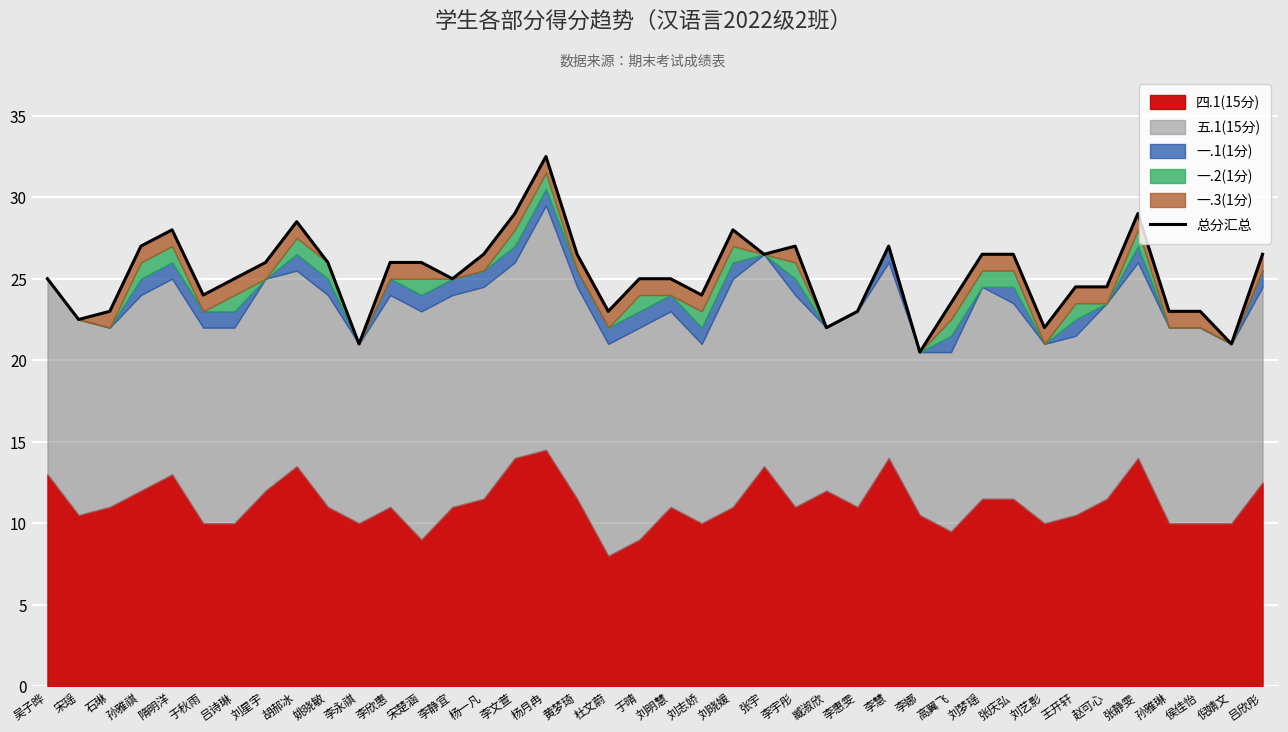

How many data points are above 25?

19